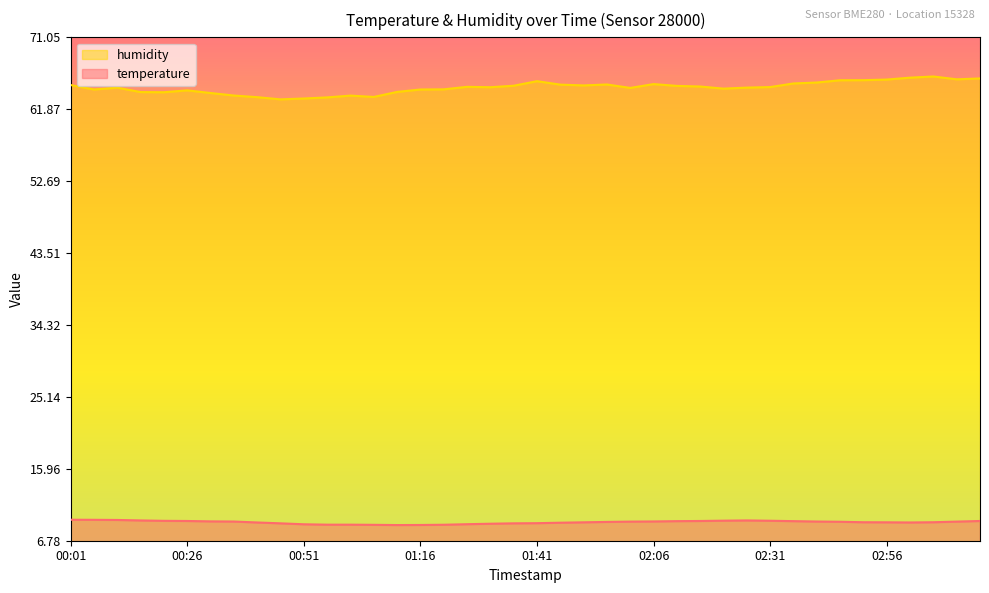

What is the minimum value shown in the chart?

8.8